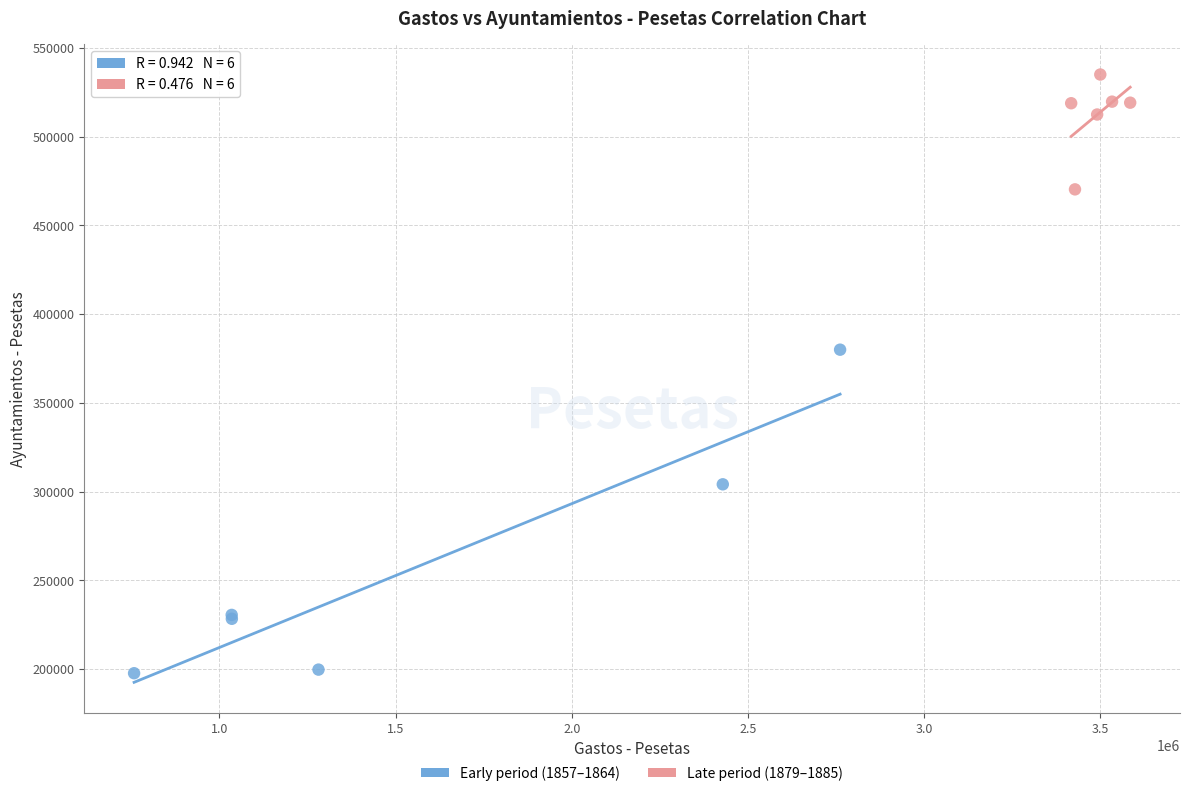

Which series contains the lowest Y value?

Early period (1857–1864)